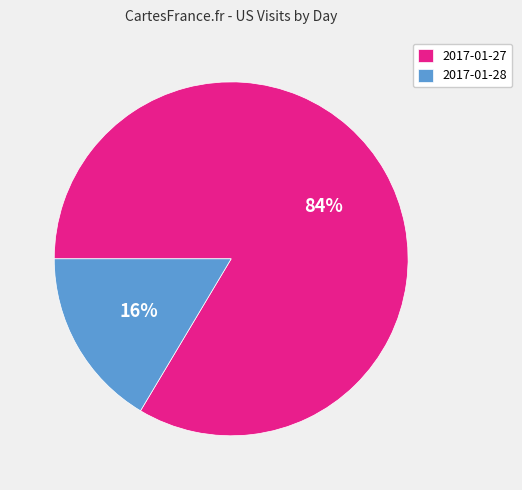

Approximately how many times larger is the value at 2017-01-28 compared to 2017-01-27?

0.2